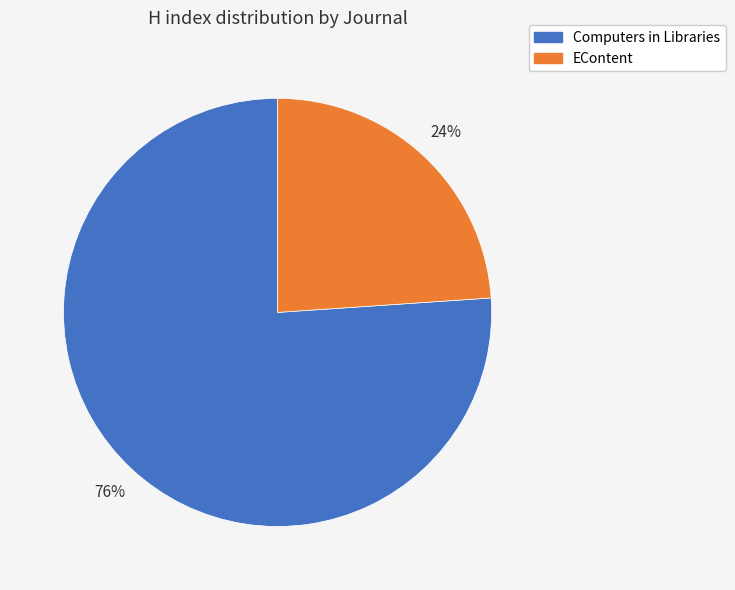

How many segments does this pie chart have?

2